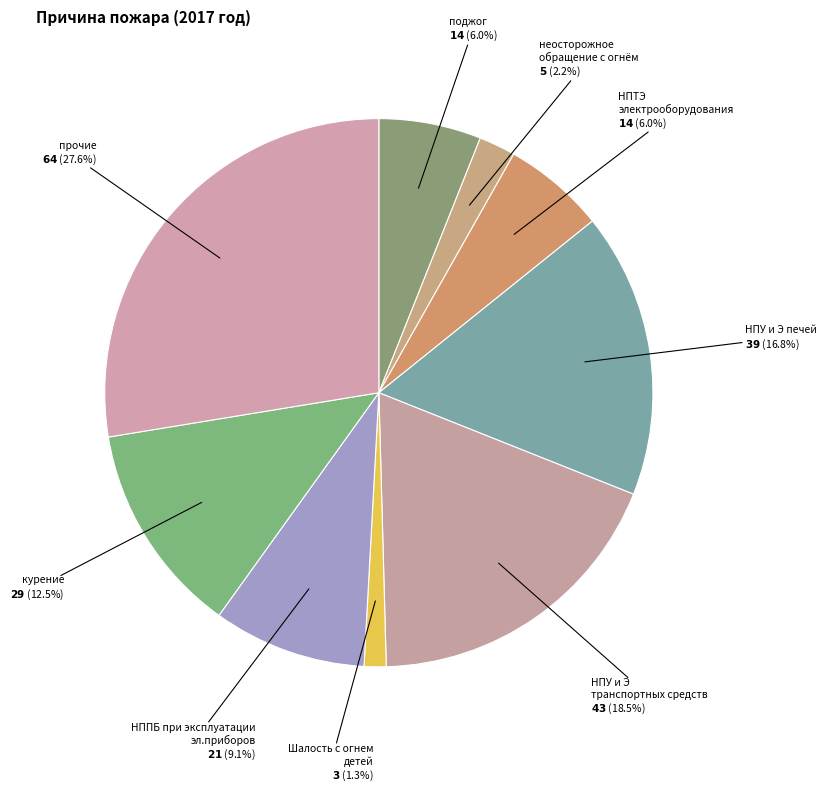

To the nearest percent, what is the difference between the НПУ и Э печей and курение slice percentages?

4%